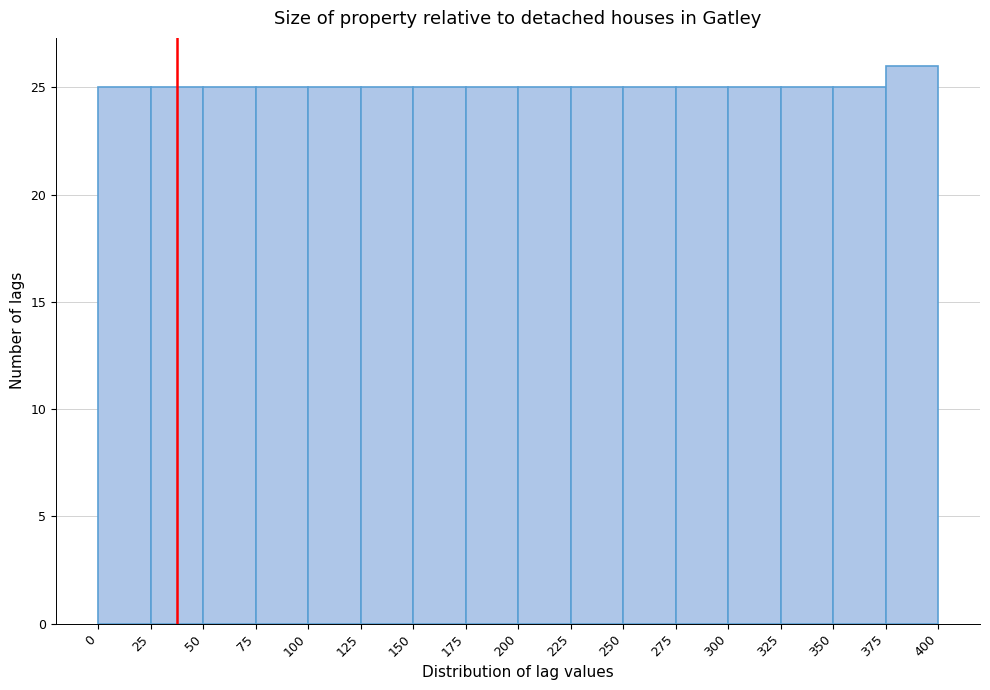

Which range on the x-axis has the tallest bar?

375 to 400